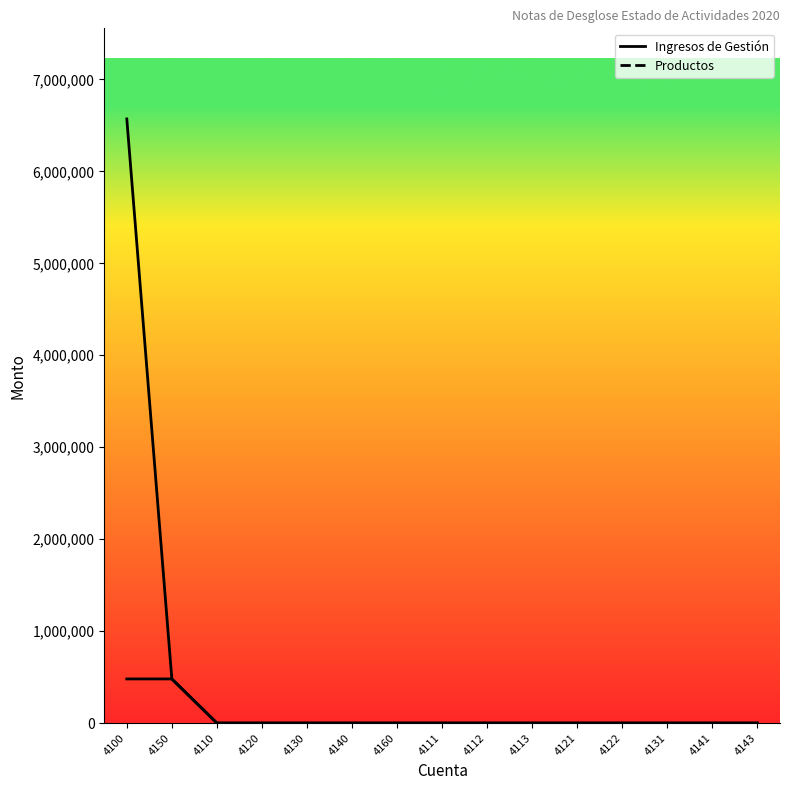

What position from the right is 4160?

9